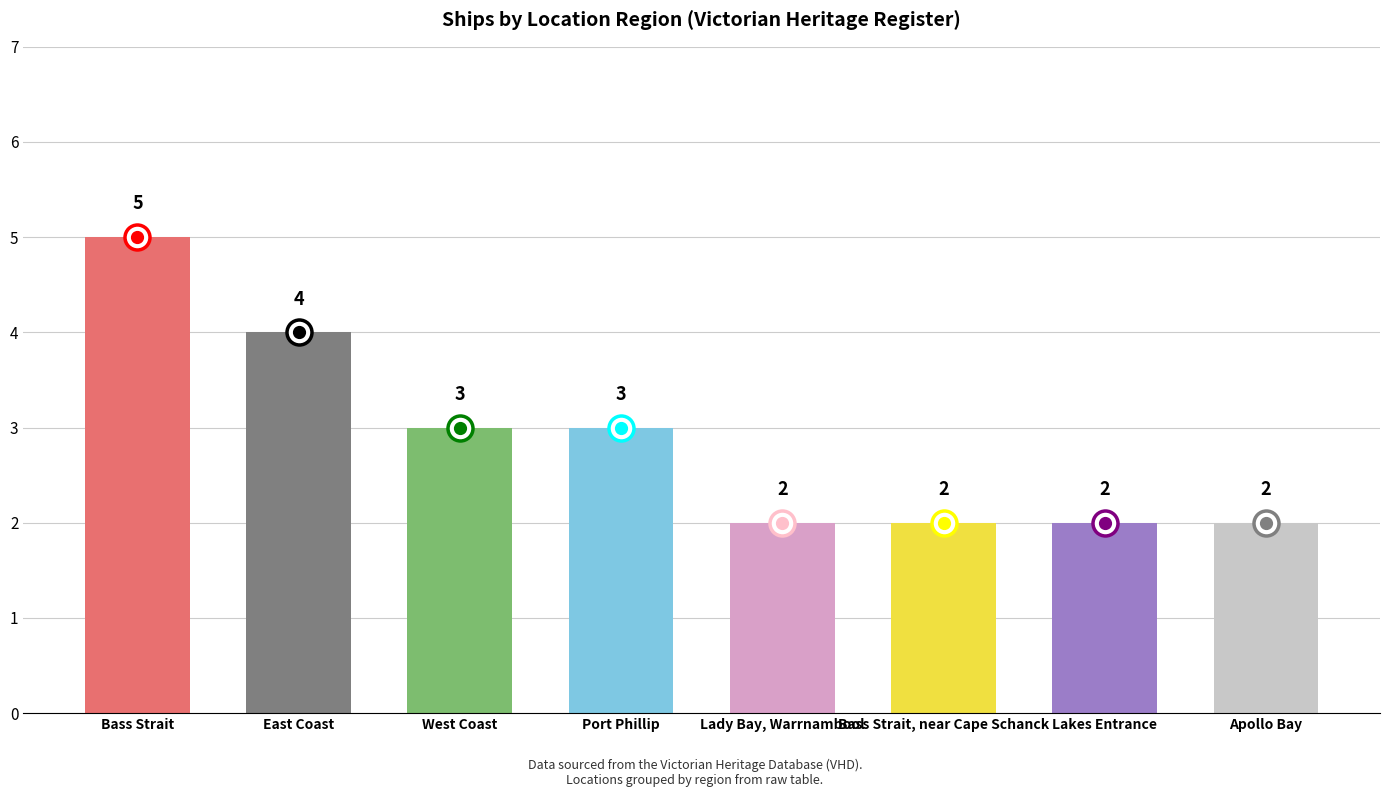

The value at East Coast is 6. True or false?

False